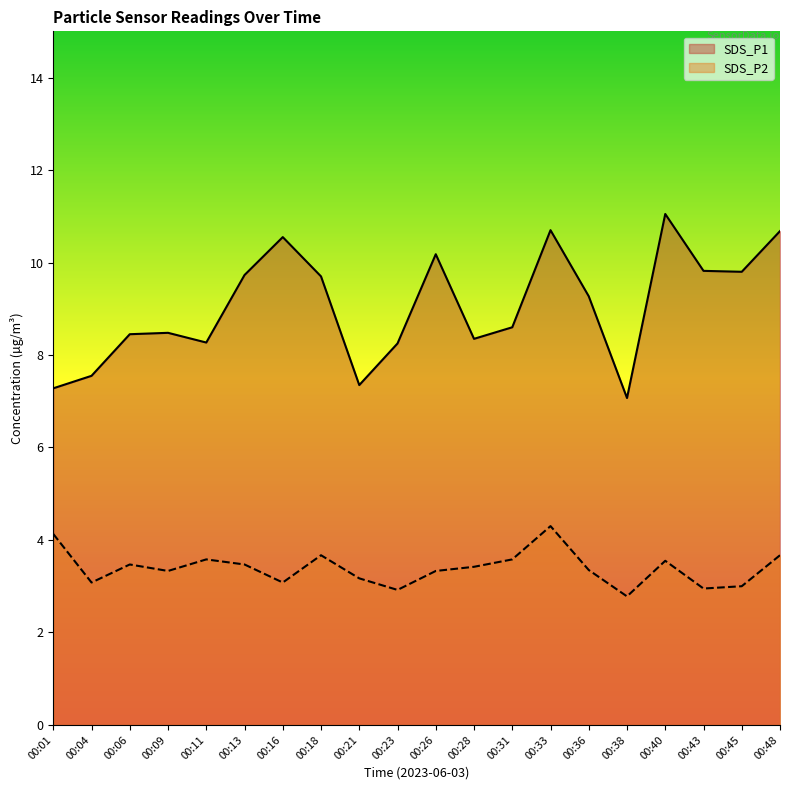

What is the difference between the second highest and second lowest values in the SDS_P2 series?

1.2